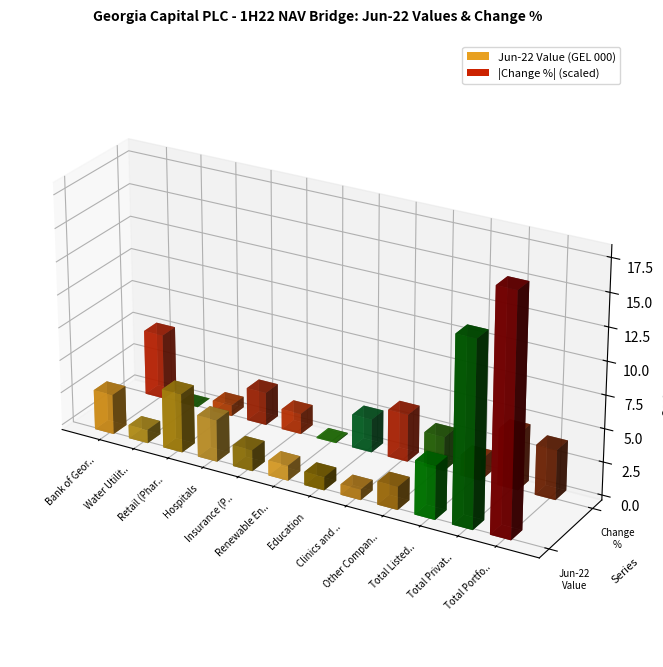

What is the difference between the maximum and minimum values in the Jun-22 Value (GEL 000) series?

2585367.0